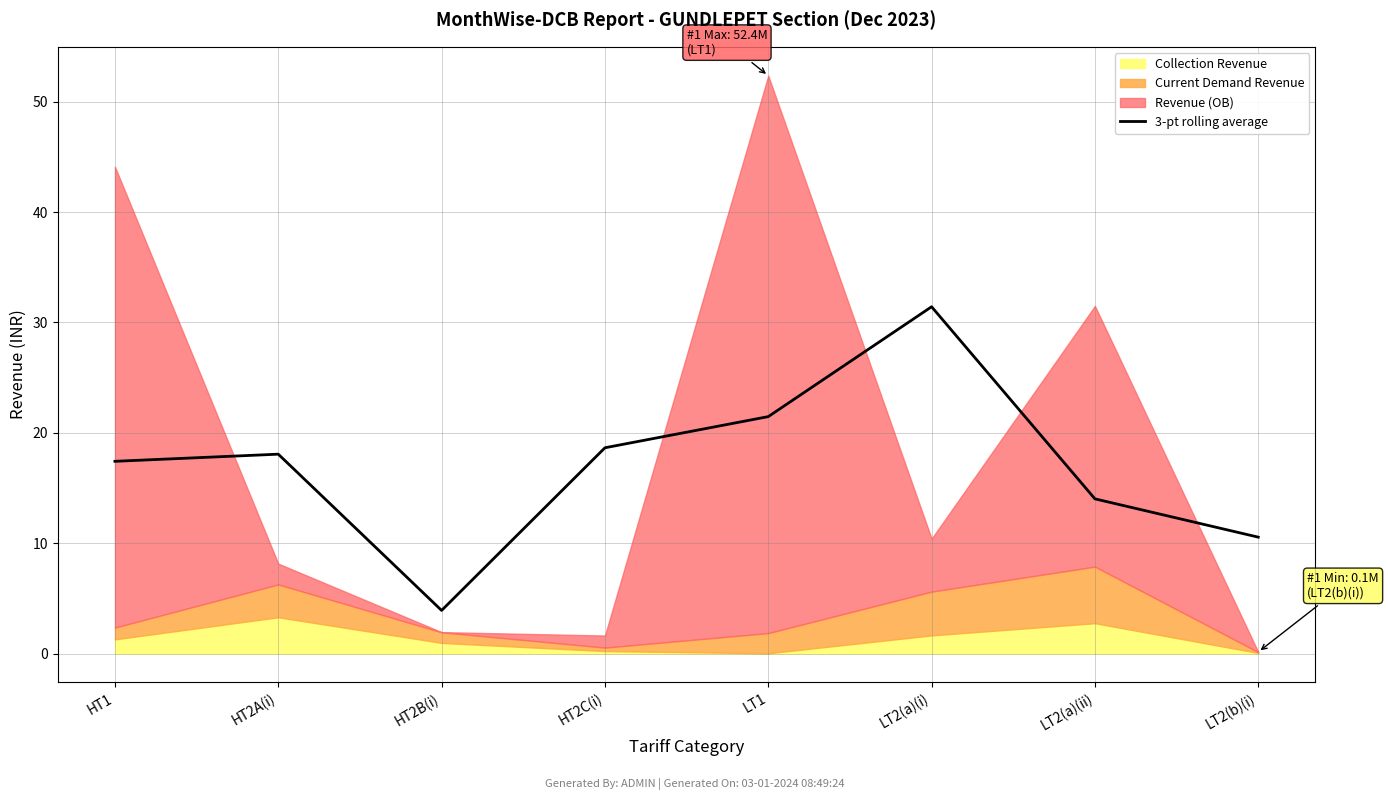

What is the lowest value of the 3-pt rolling average series?

3.9